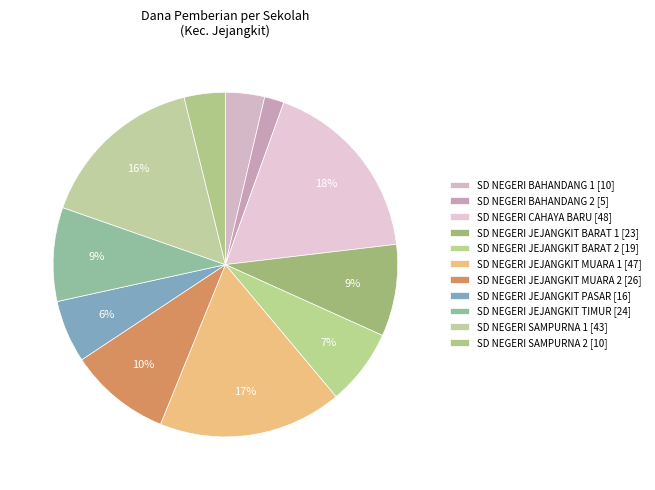

Which slice is the smallest?

SD NEGERI BAHANDANG 2